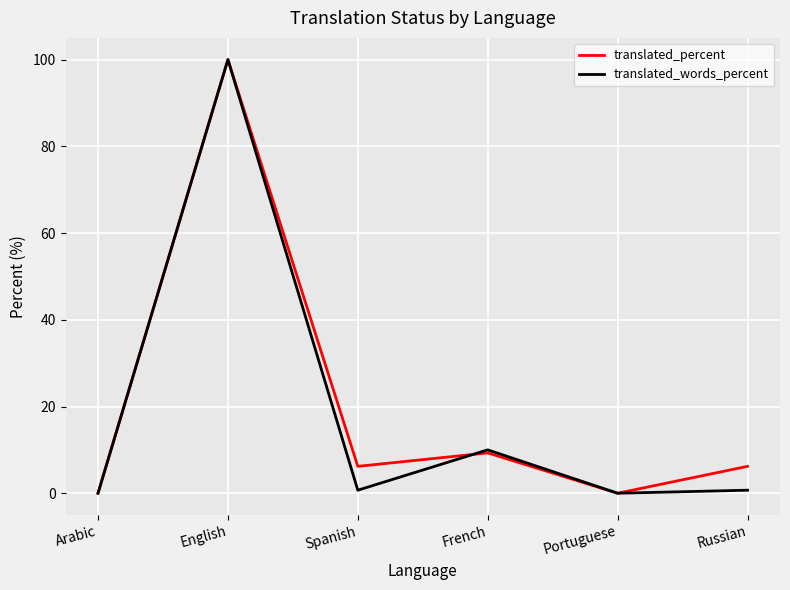

The translated_percent series shows 6.2 at Spanish. True or false?

True